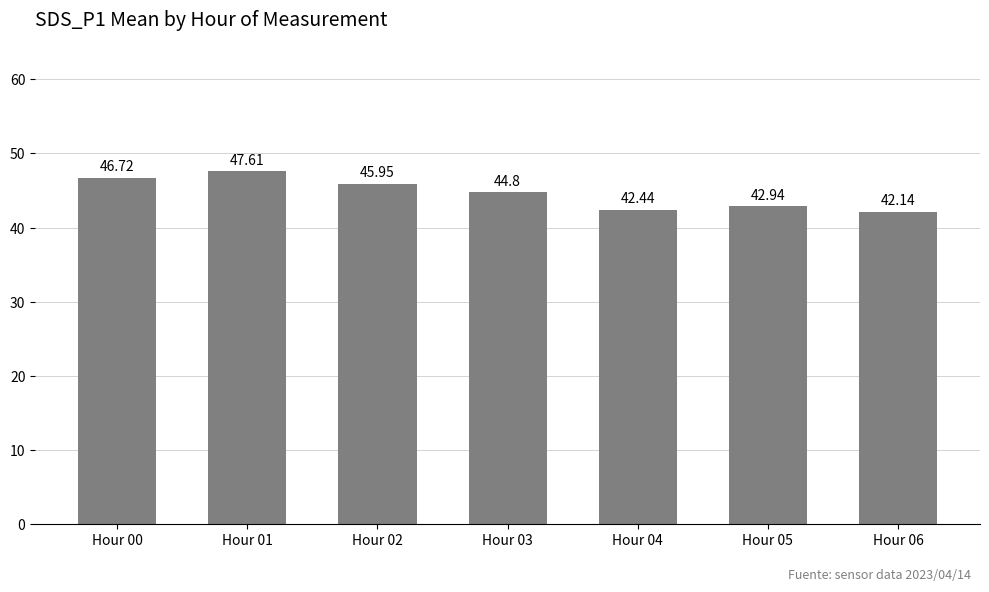

Reading left to right, transcribe all the data shown in this chart.

Hour 00=46.7	Hour 01=47.6	Hour 02=46.0	Hour 03=44.8	Hour 04=42.4	Hour 05=42.9	Hour 06=42.1